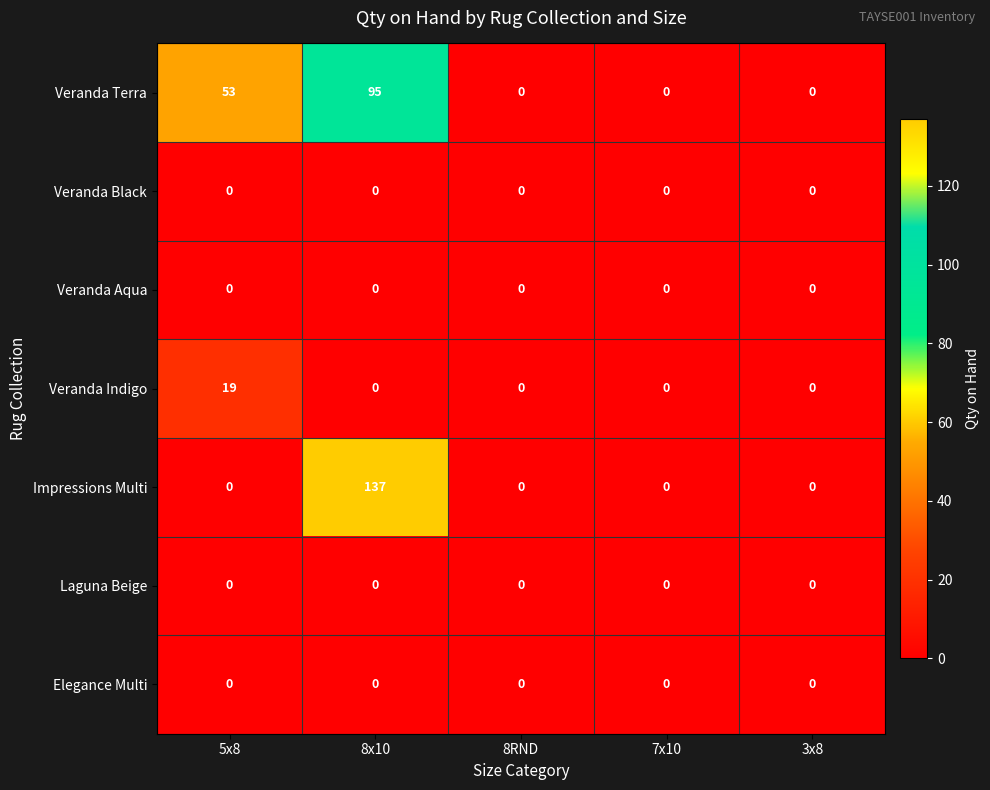

Where is Veranda Terra nearest to the value 47?

5x8